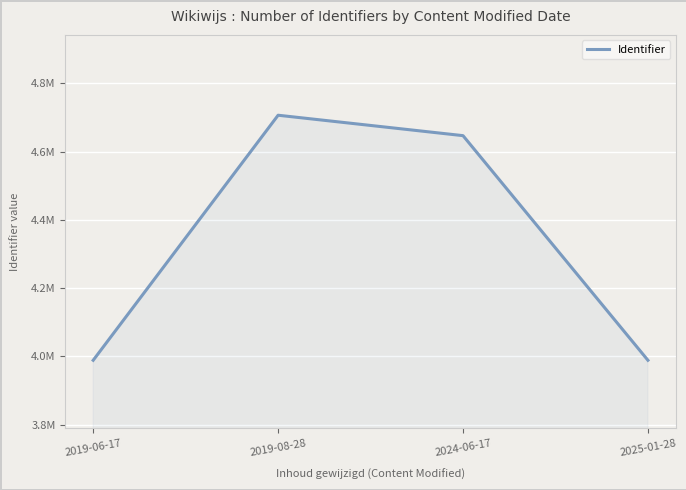

Where does the data first go above 4646579?

2019-08-28